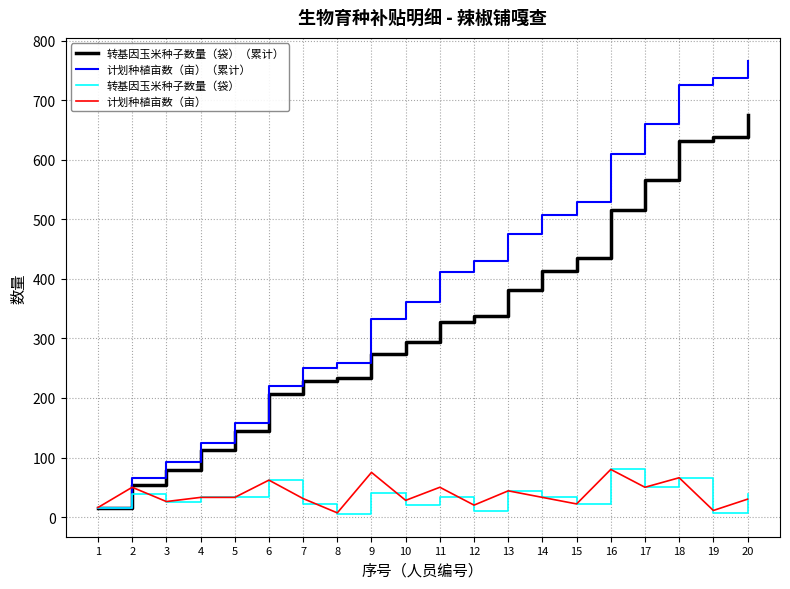

The 计划种植亩数（亩） series shows 66 at 18. True or false?

True